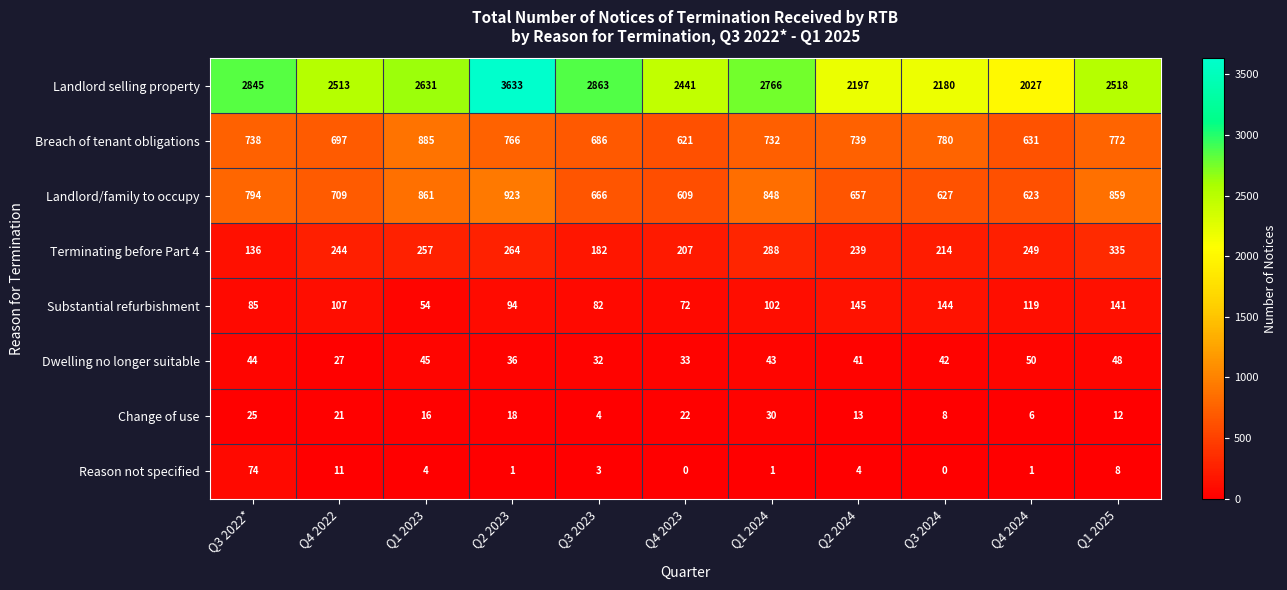

At which label is Change of use closest to 17?

Q1 2023